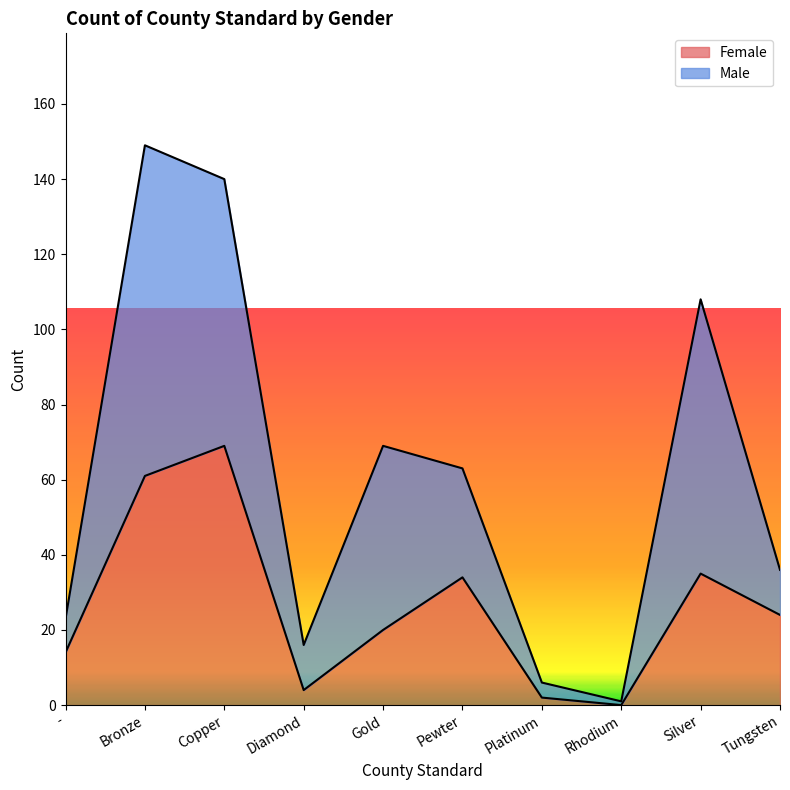

What position from the right is Bronze?

9